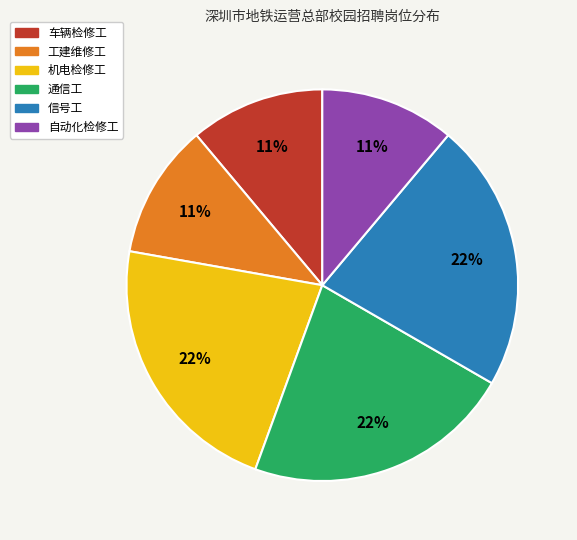

Do 车辆检修工 and 工建维修工 together represent more than half of the pie?

No